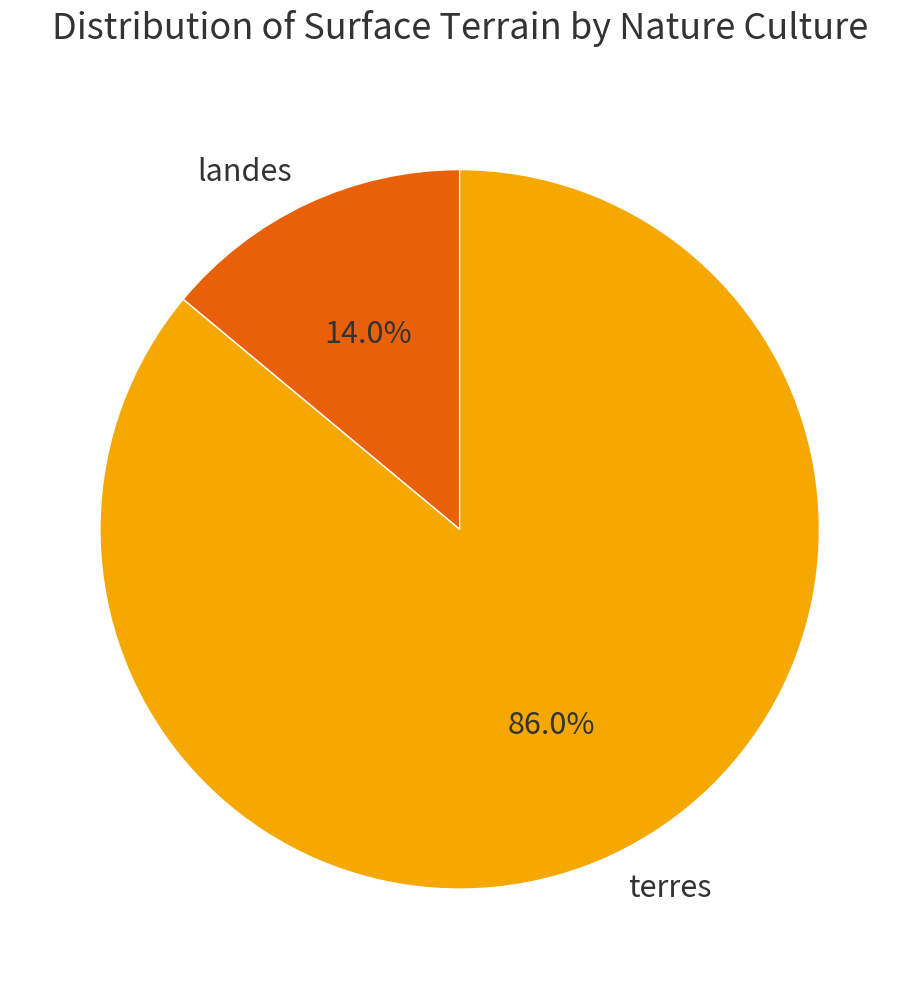

What is the smallest slice in the pie chart?

landes